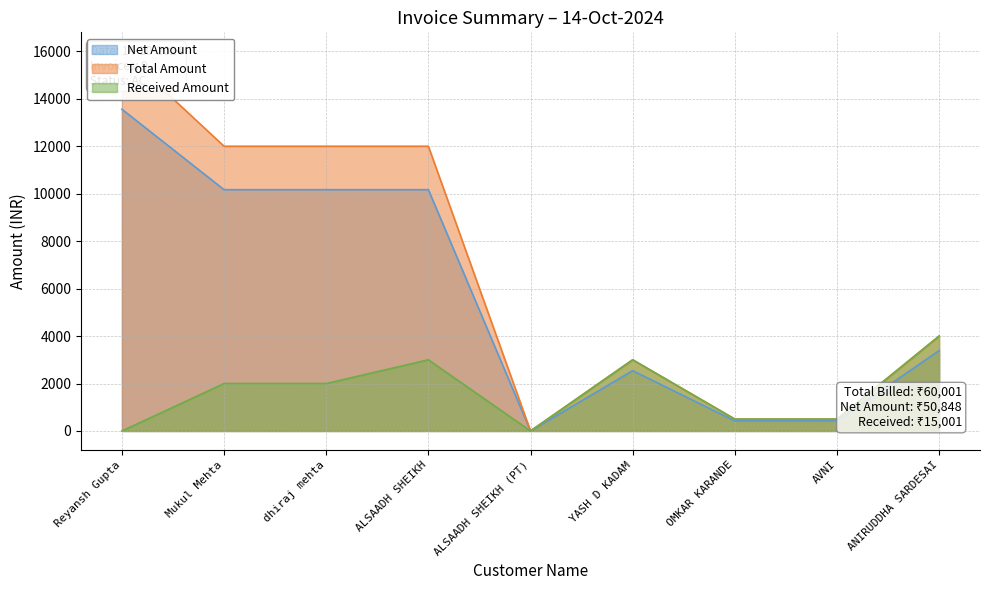

Between which two adjacent categories do Received Amount and Net Amount first intersect?

ALSAADH SHEIKH and ALSAADH SHEIKH (PT)